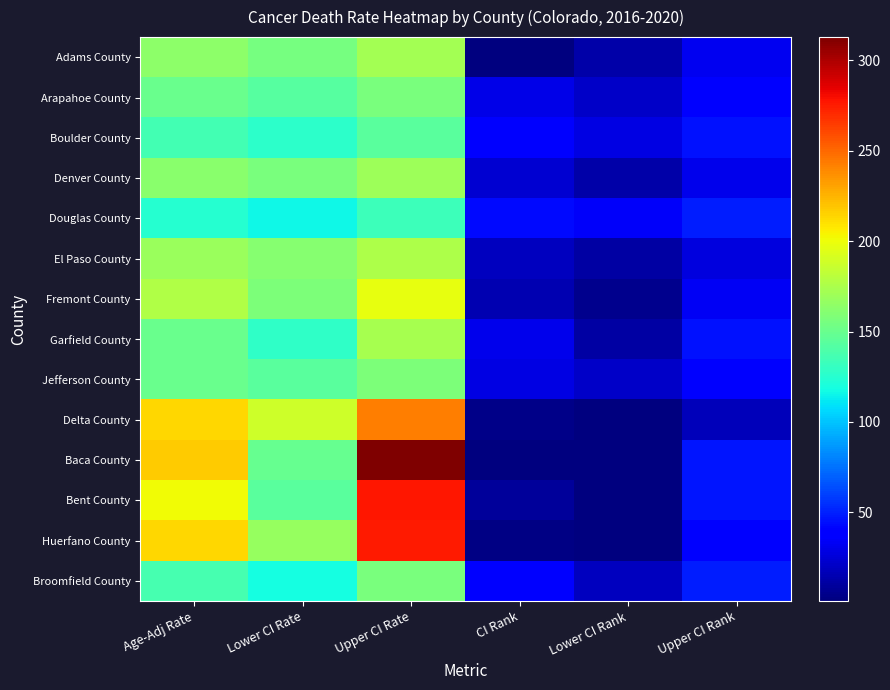

Reading right to left, extract all data points from this chart.

Adams County: Upper CI Rank=32.0	Lower CI Rank=13.0	CI Rank=2.0	Upper CI Rate=172.0	Lower CI Rate=154.6	Age-Adj Rate=163.1
Arapahoe County: Upper CI Rank=38.0	Lower CI Rank=21.0	CI Rank=30.0	Upper CI Rate=156.9	Lower CI Rate=143.5	Age-Adj Rate=150.1
Boulder County: Upper CI Rank=46.0	Lower CI Rank=29.0	CI Rank=40.0	Upper CI Rate=144.1	Lower CI Rate=126.9	Age-Adj Rate=135.3
Denver County: Upper CI Rank=31.0	Lower CI Rank=13.0	CI Rank=23.0	Upper CI Rate=169.8	Lower CI Rate=156.1	Age-Adj Rate=162.9
Douglas County: Upper CI Rank=49.0	Lower CI Rank=34.0	CI Rank=43.0	Upper CI Rate=133.5	Lower CI Rate=115.8	Age-Adj Rate=124.4
El Paso County: Upper CI Rank=27.0	Lower CI Rank=11.0	CI Rank=19.0	Upper CI Rate=175.4	Lower CI Rate=161.8	Age-Adj Rate=168.5
Fremont County: Upper CI Rank=33.0	Lower CI Rank=5.0	CI Rank=15.0	Upper CI Rate=197.4	Lower CI Rate=157.4	Age-Adj Rate=176.5
Garfield County: Upper CI Rank=46.0	Lower CI Rank=11.0	CI Rank=31.0	Upper CI Rate=172.9	Lower CI Rate=128.8	Age-Adj Rate=149.7
Jefferson County: Upper CI Rank=38.0	Lower CI Rank=21.0	CI Rank=29.0	Upper CI Rate=157.0	Lower CI Rate=144.4	Age-Adj Rate=150.6
Delta County: Upper CI Rank=18.0	Lower CI Rank=1.0	CI Rank=4.0	Upper CI Rate=242.6	Lower CI Rate=187.5	Age-Adj Rate=213.5
Baca County: Upper CI Rank=47.0	Lower CI Rank=1.0	CI Rank=2.0	Upper CI Rate=312.9	Lower CI Rate=149.2	Age-Adj Rate=217.2
Bent County: Upper CI Rank=47.0	Lower CI Rank=1.0	CI Rank=9.0	Upper CI Rate=277.1	Lower CI Rate=144.5	Age-Adj Rate=201.7
Huerfano County: Upper CI Rank=38.0	Lower CI Rank=1.0	CI Rank=3.0	Upper CI Rate=276.2	Lower CI Rate=166.8	Age-Adj Rate=214.0
Broomfield County: Upper CI Rank=49.0	Lower CI Rank=19.0	CI Rank=39.0	Upper CI Rate=156.9	Lower CI Rate=118.1	Age-Adj Rate=136.6